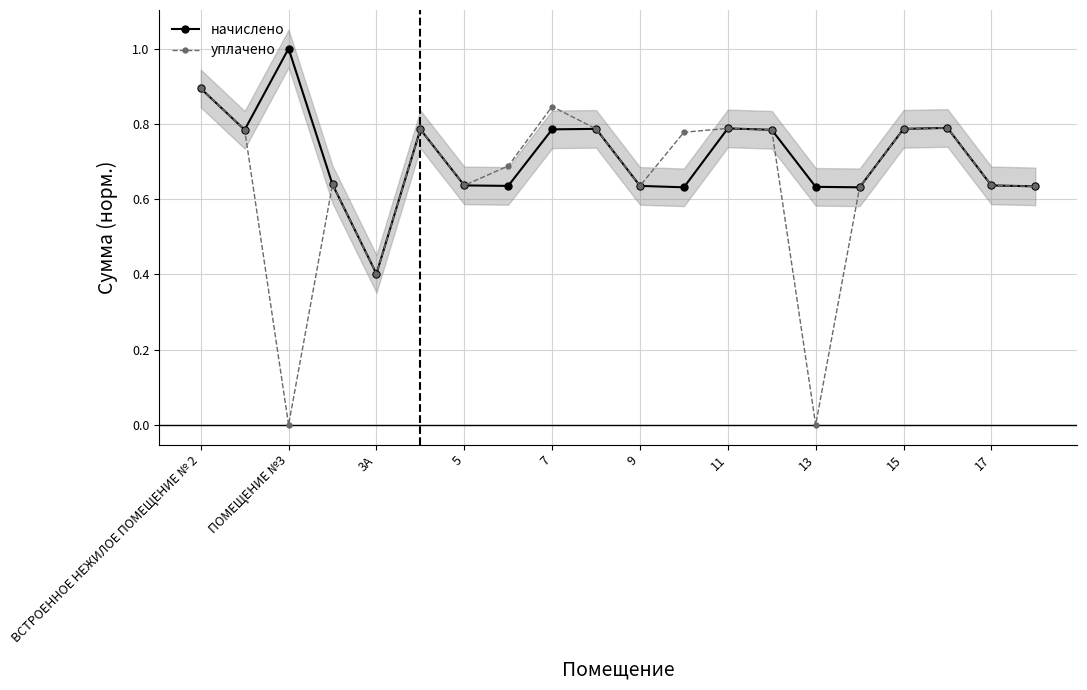

Which category has the highest value in the уплачено series?

ВСТРОЕННОЕ НЕЖИЛОЕ ПОМЕЩЕНИЕ № 2